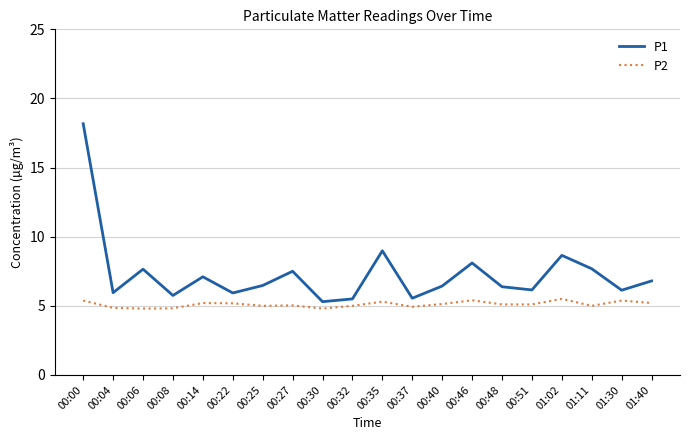

Which series has the widest spread of values?

P1